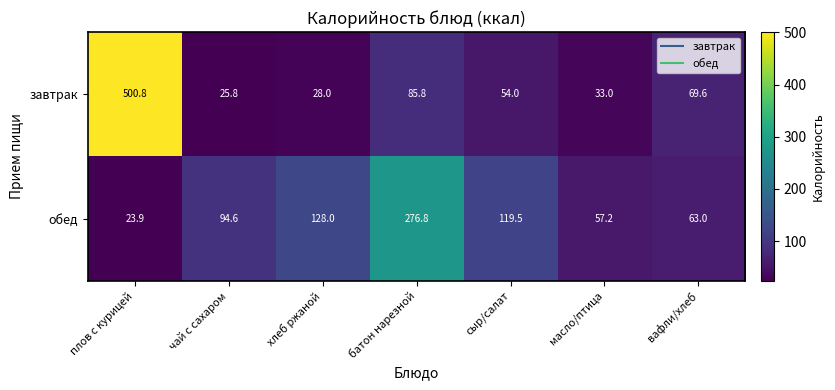

How many data points in обед are above 94?

4